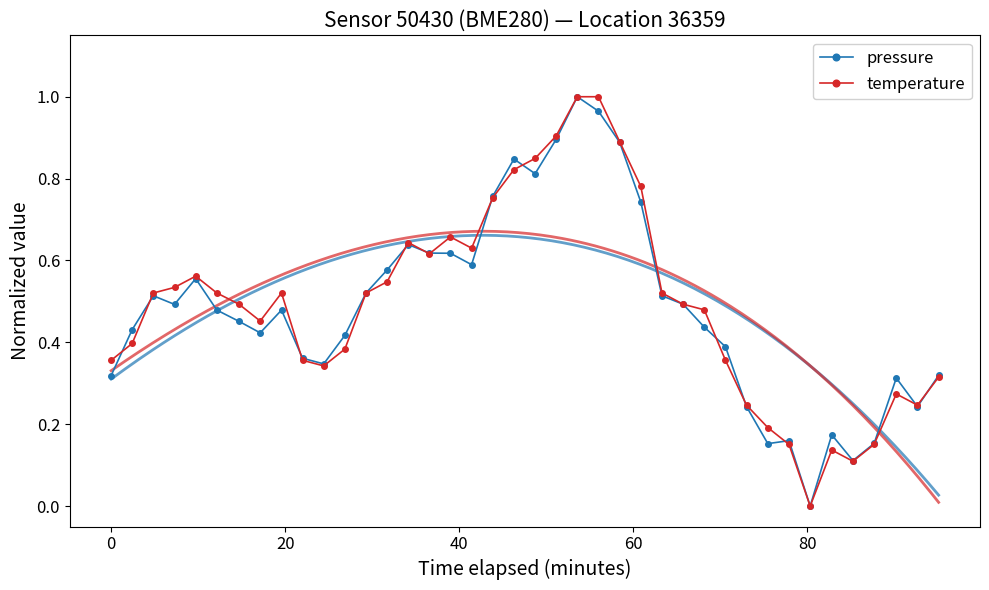

True or false: pressure has more than 0 points higher than both neighbors.

True